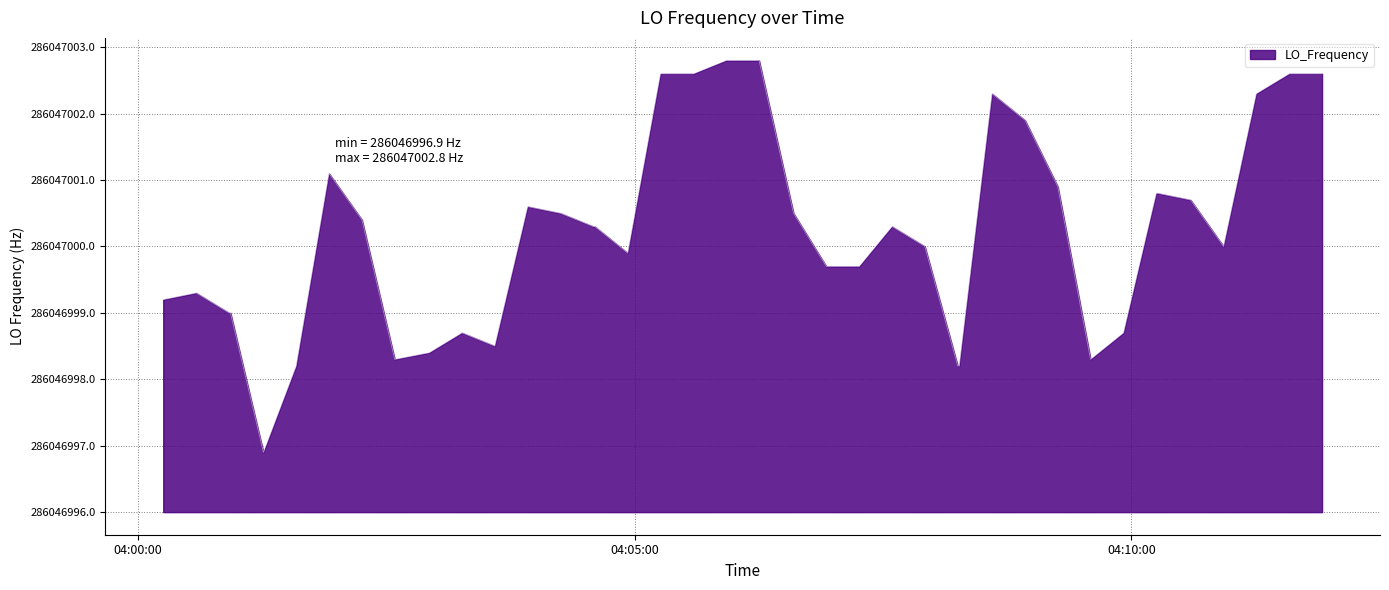

Is this an area chart (filled region under the line)?

Yes